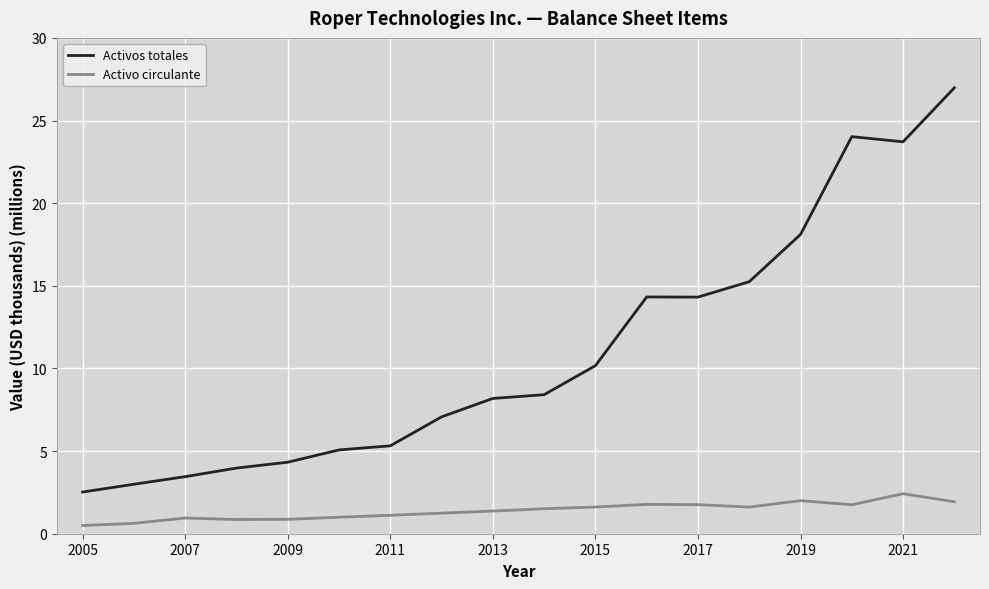

What is the greatest value displayed?

27.0